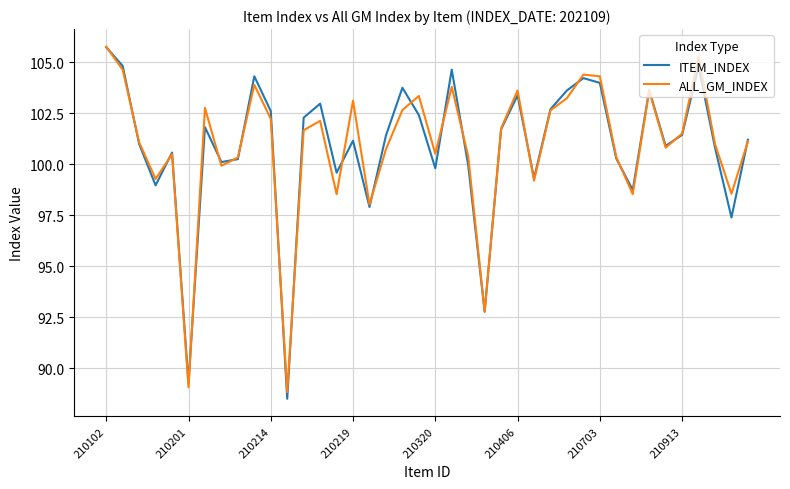

At how many categories does at least one series exceed 95?

37